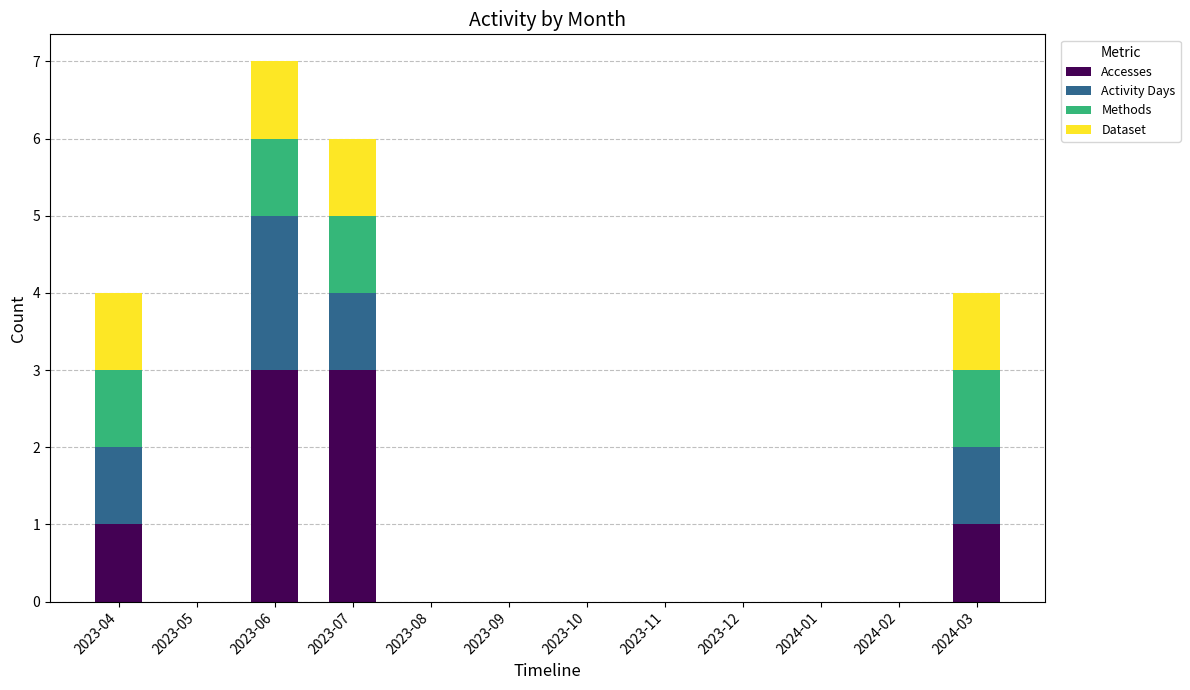

How many categories are shown in the chart?

12